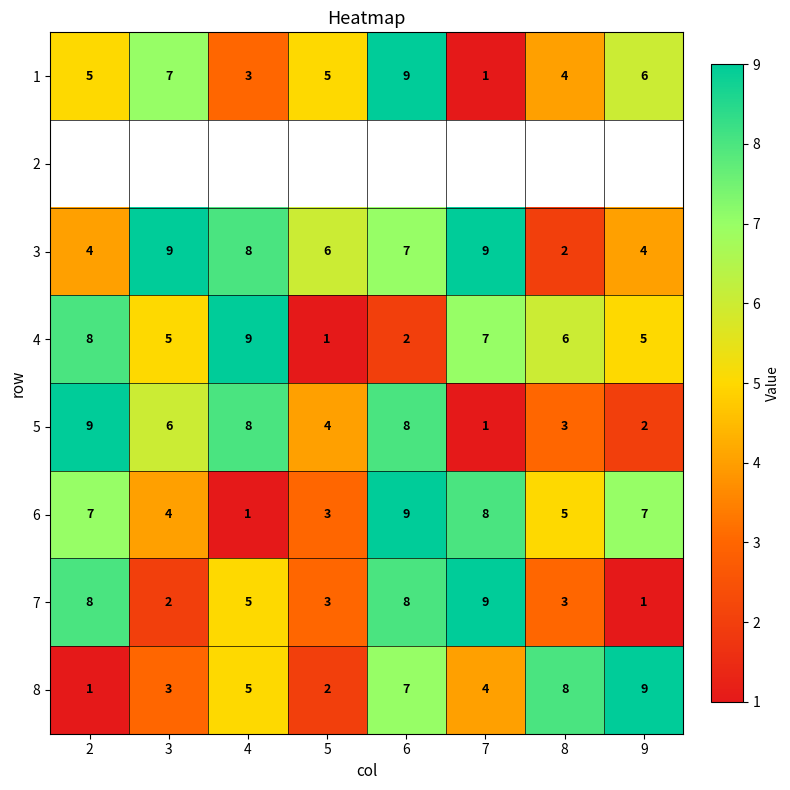

Is it true that 5 equals 14 at 6?

False